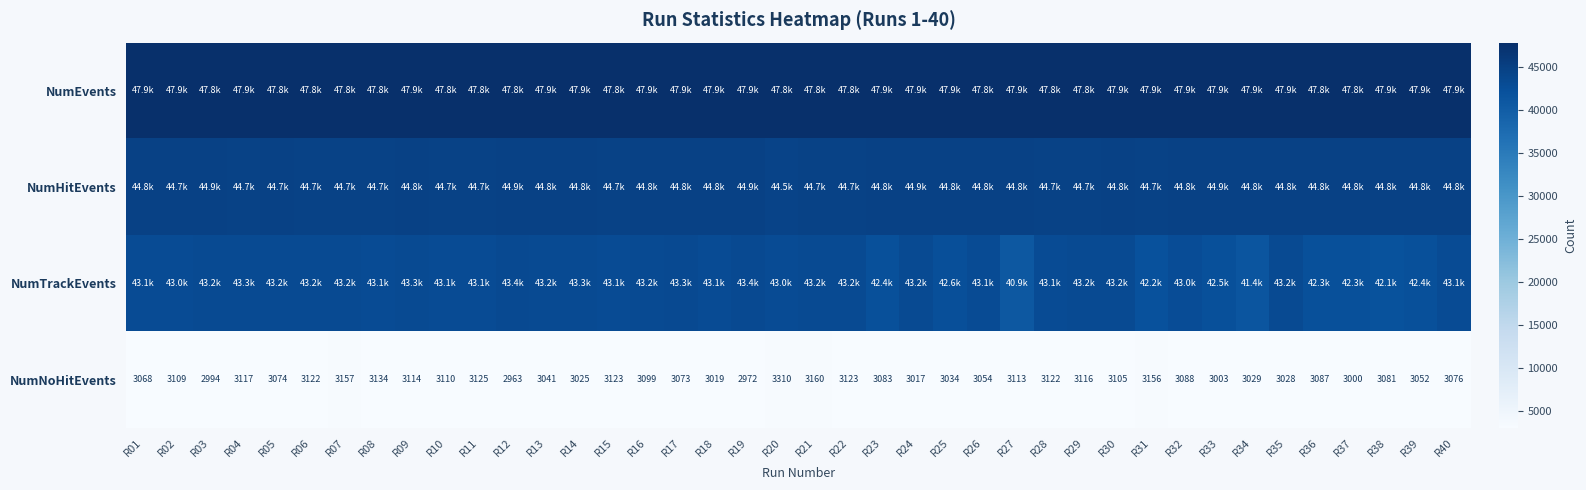

What is the sum of all NumNoHitEvents values?

123276